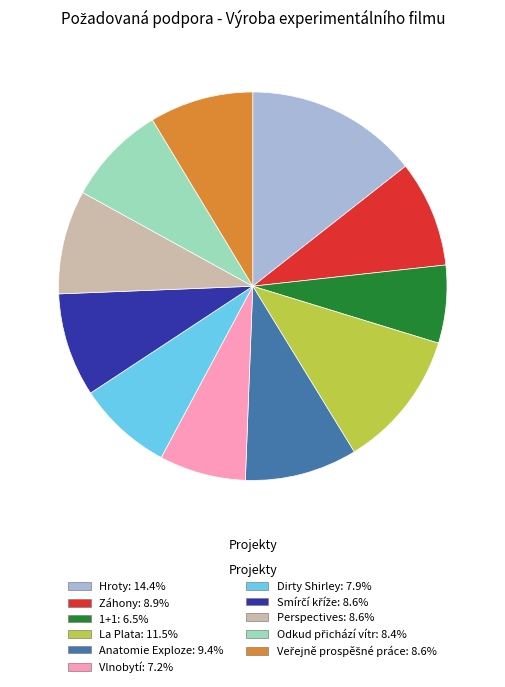

Is there any slice that represents more than half of the pie?

No